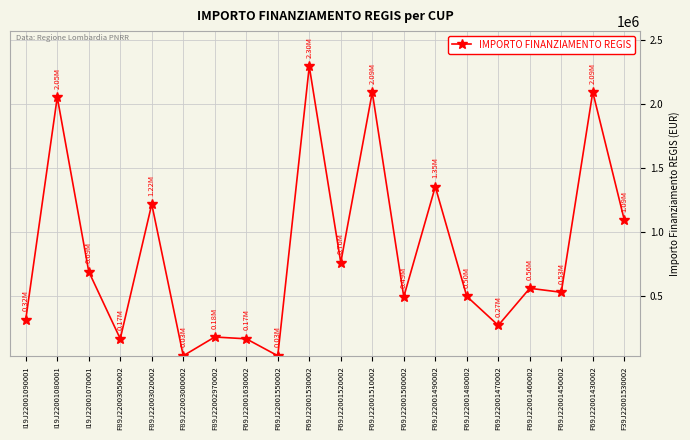

What is the sum of the values at F69J22001490002 and F69J22001460002?

1914989.4